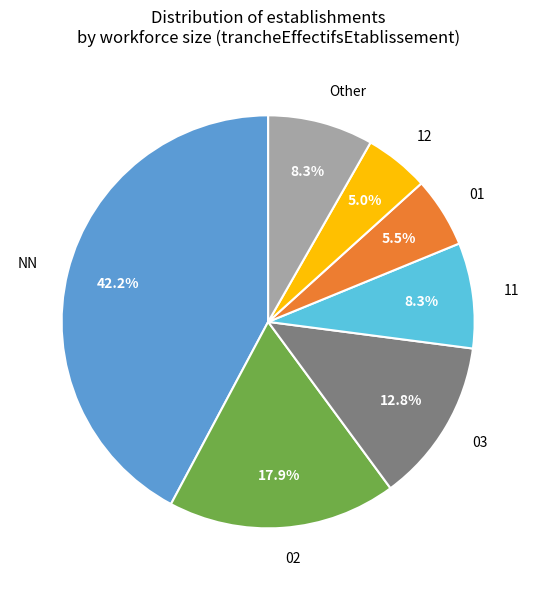

Which slice is the largest?

NN